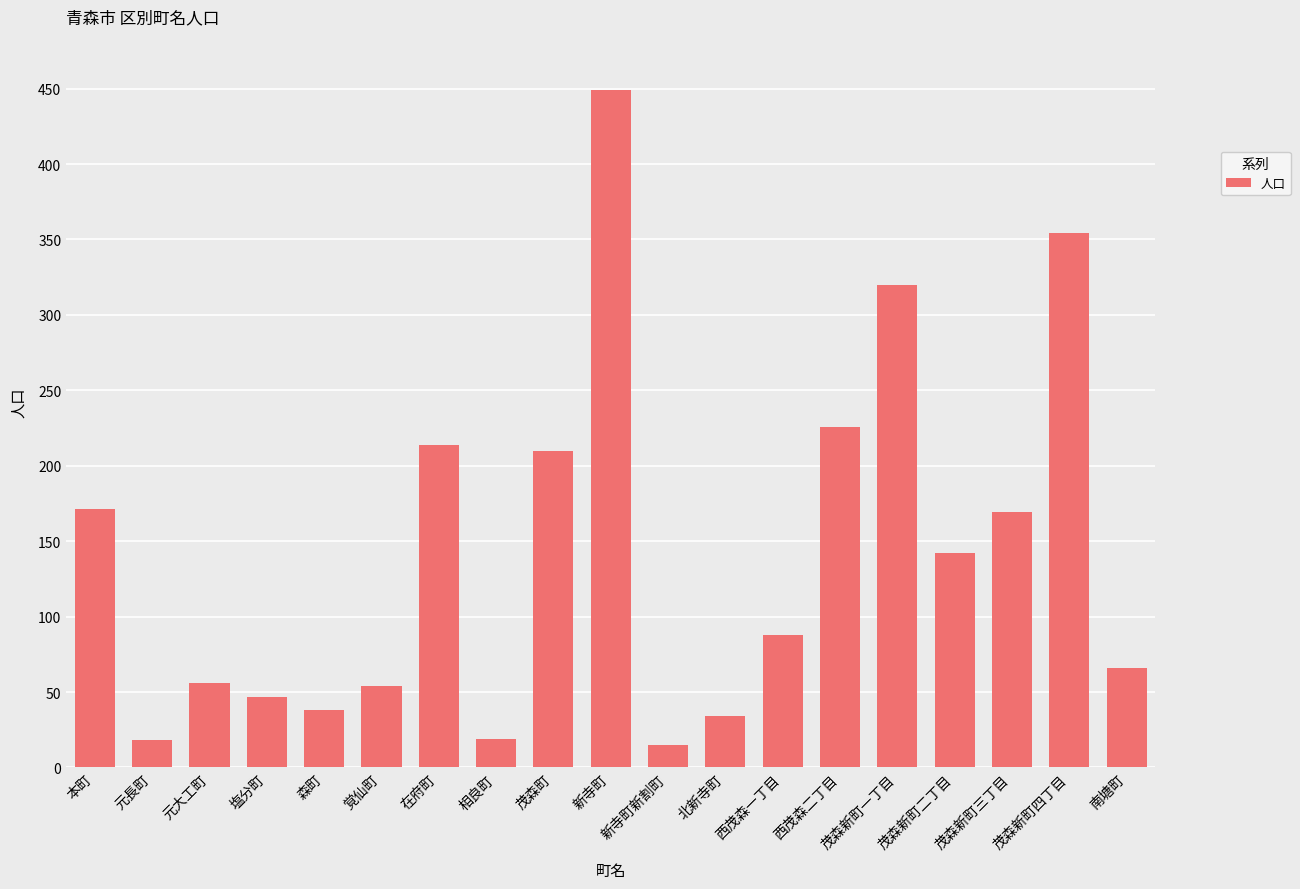

What is the change in value from 本町 to 新寺町新割町?

-156